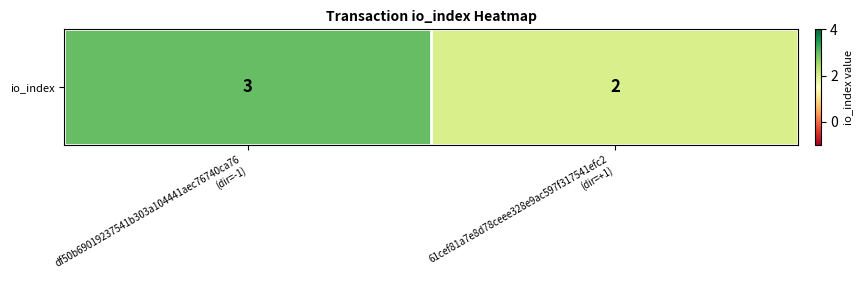

What is the maximum value shown in the chart?

3